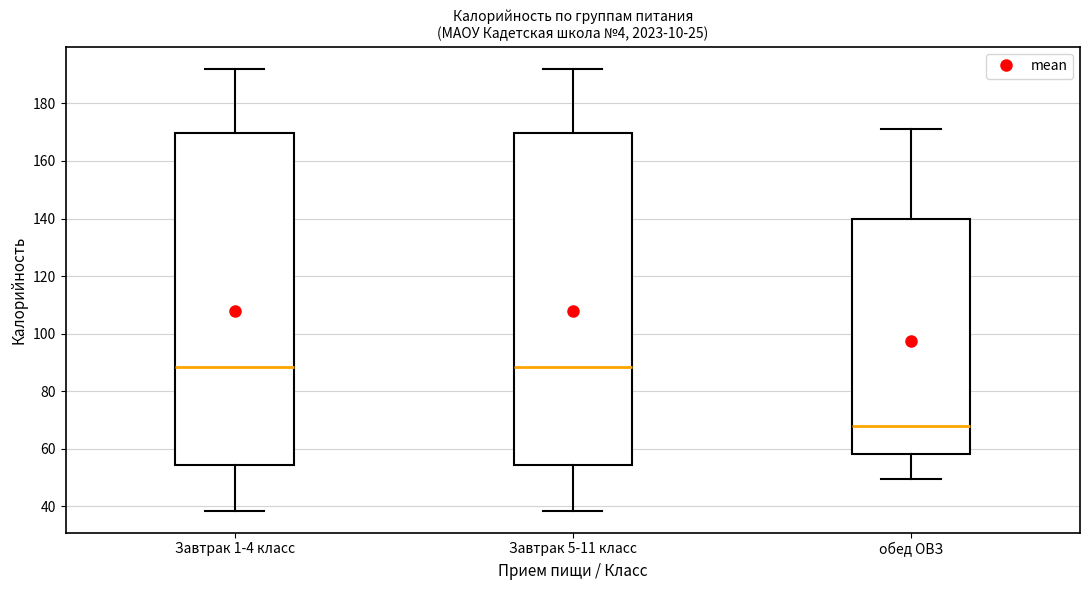

Which box has the lowest median line?

обед ОВЗ